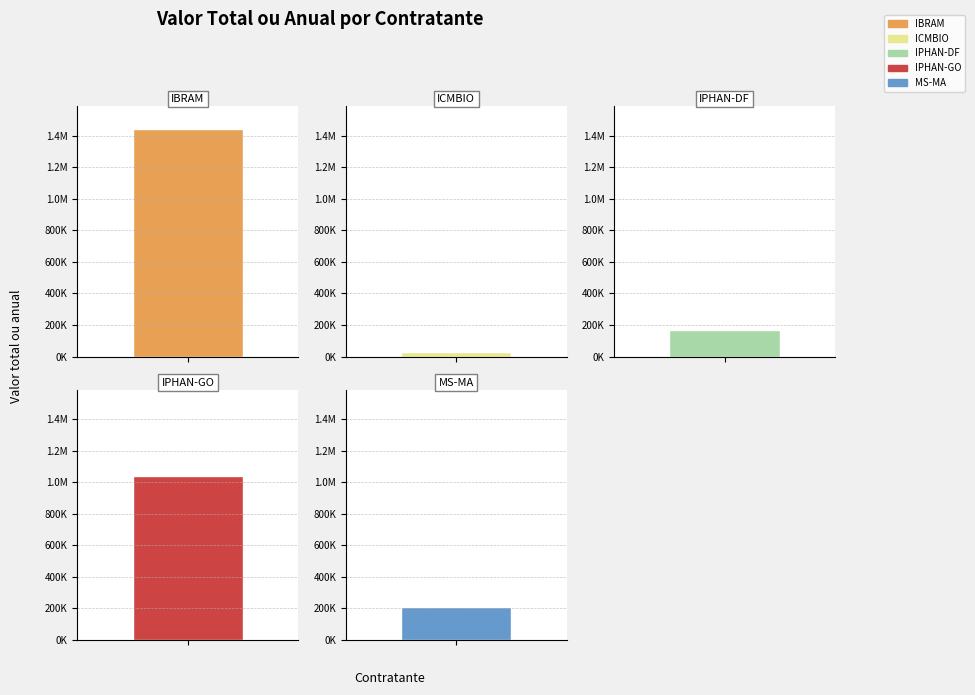

Reading left to right, what are all the values shown in this chart?

1444517.0	27912.8	167183.5	1039779.1	209328.0